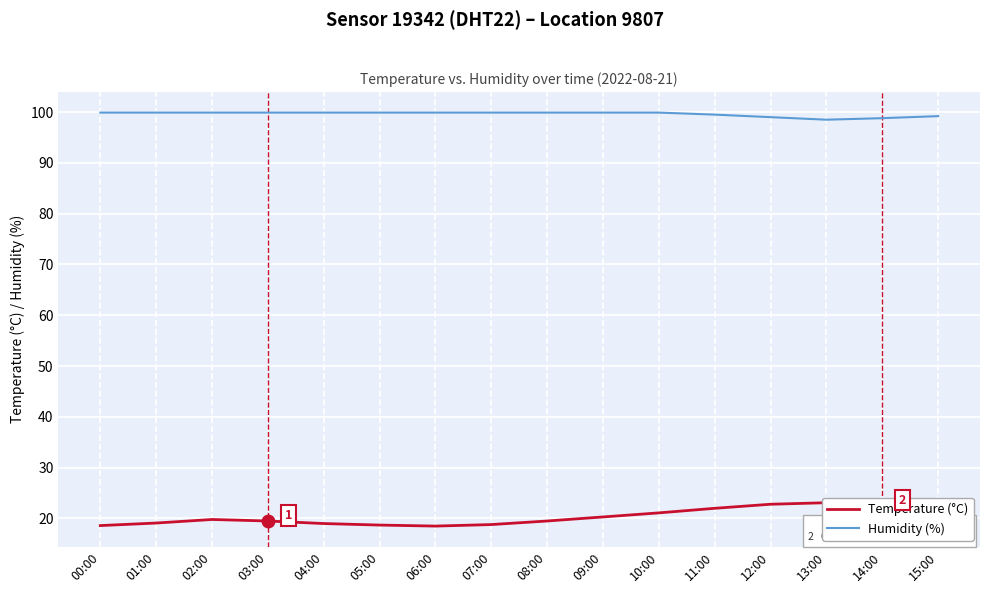

The Temperature (°C) series shows 37.1 at 12:00. True or false?

False